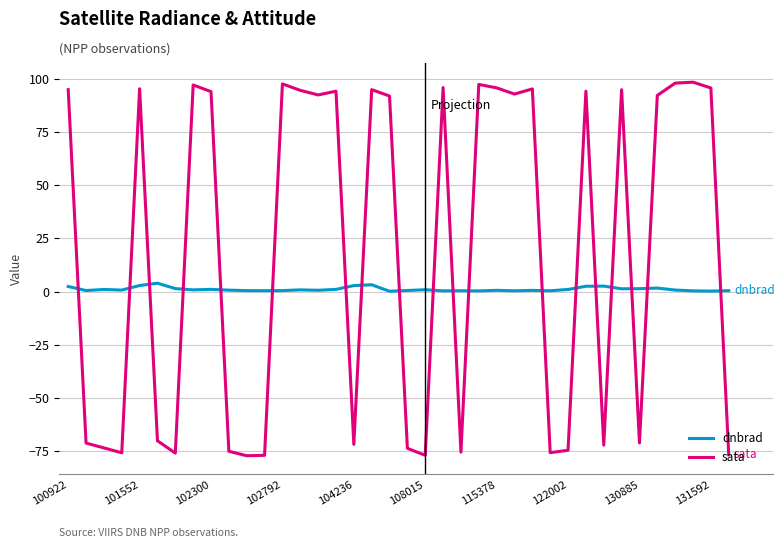

How many times do sata and dnbrad cross each other?

19